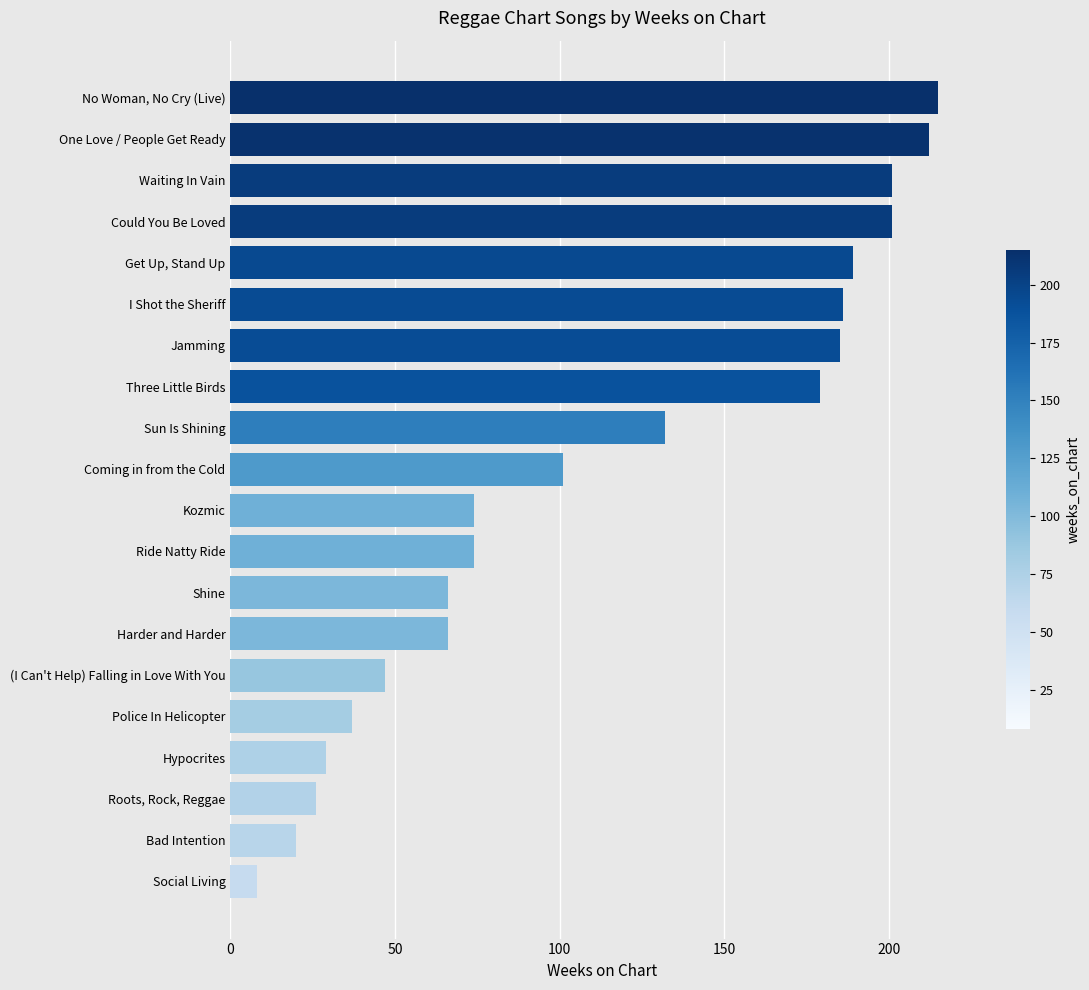

Reading bottom to top, transcribe all the data shown in this chart.

8	20	26	29	37	47	66	66	74	74	101	132	179	185	186	189	201	201	212	215